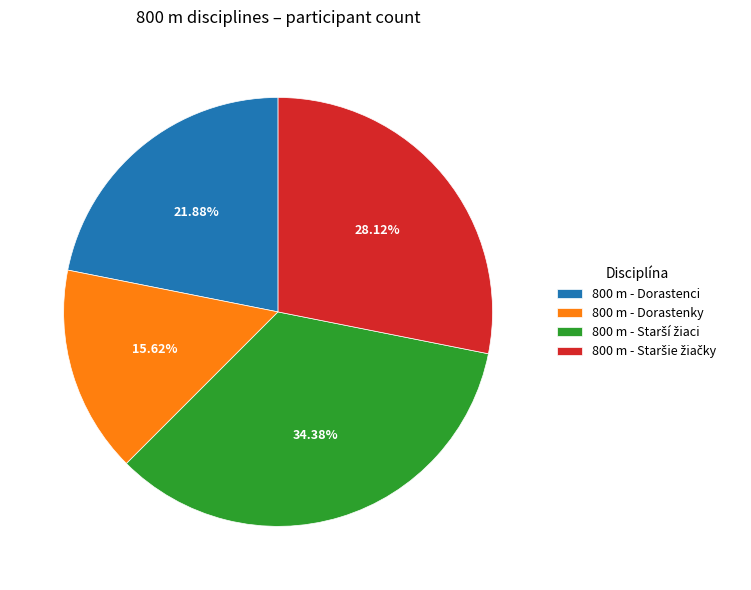

Which has a higher value, 800 m - Dorastenky or 800 m - Dorastenci?

800 m - Dorastenci